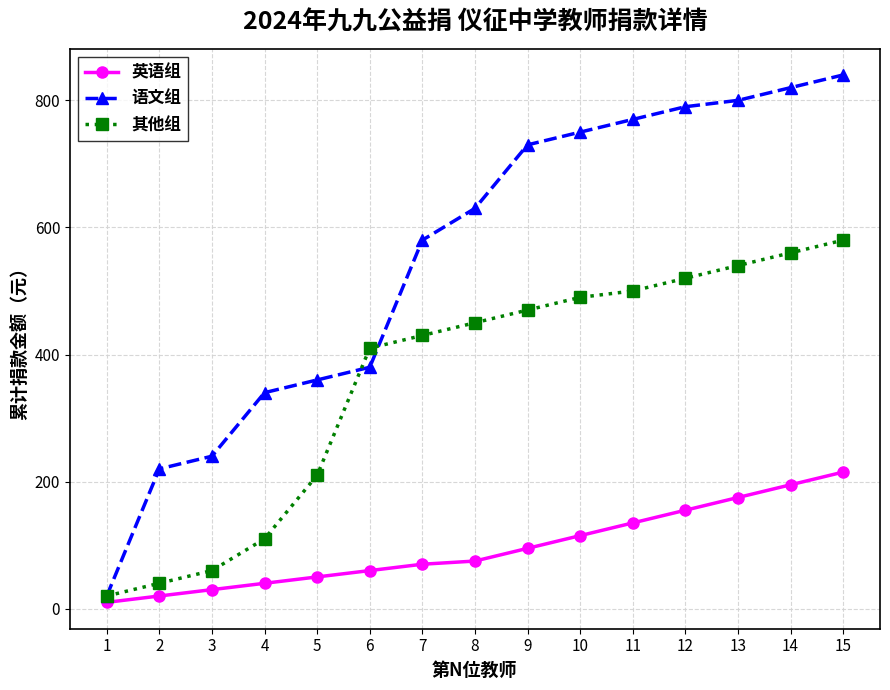

Rank the series by their average value, from highest to lowest.

语文组, 其他组, 英语组